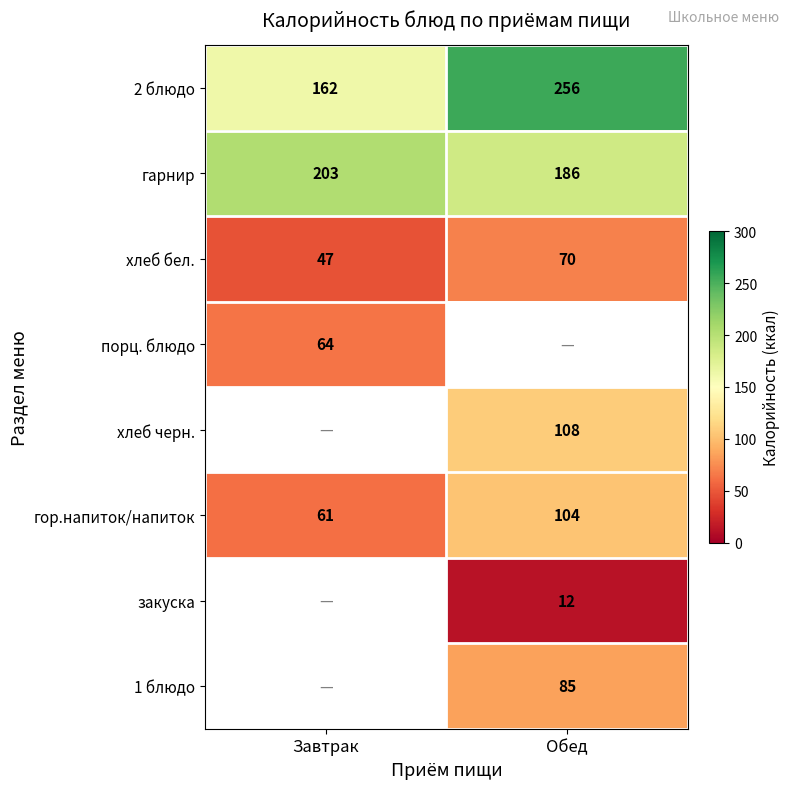

True or false: 2 блюдо has a value of 165.9 at Обед.

False